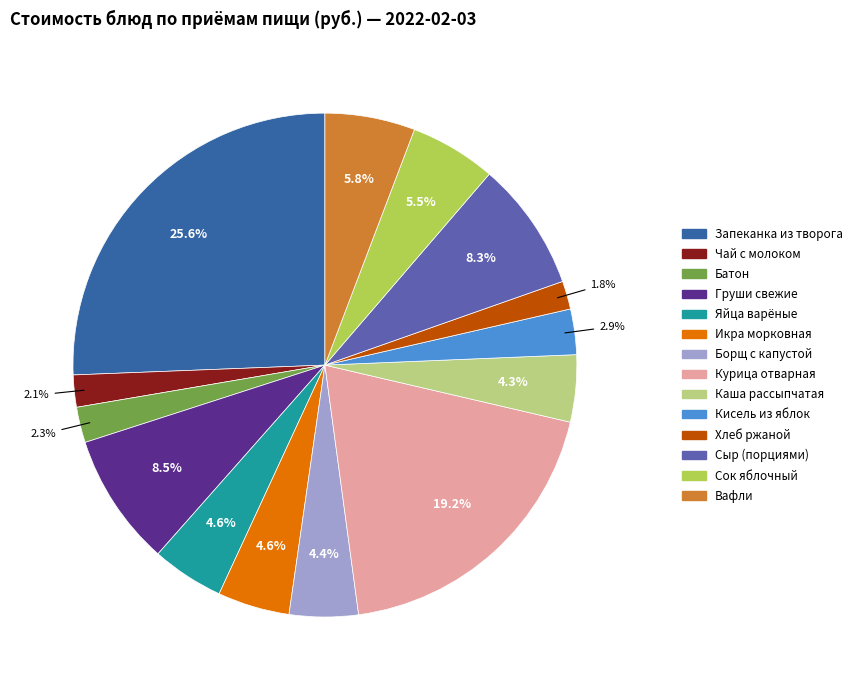

To the nearest percent, what percentage of the pie is Запеканка из творога?

26%